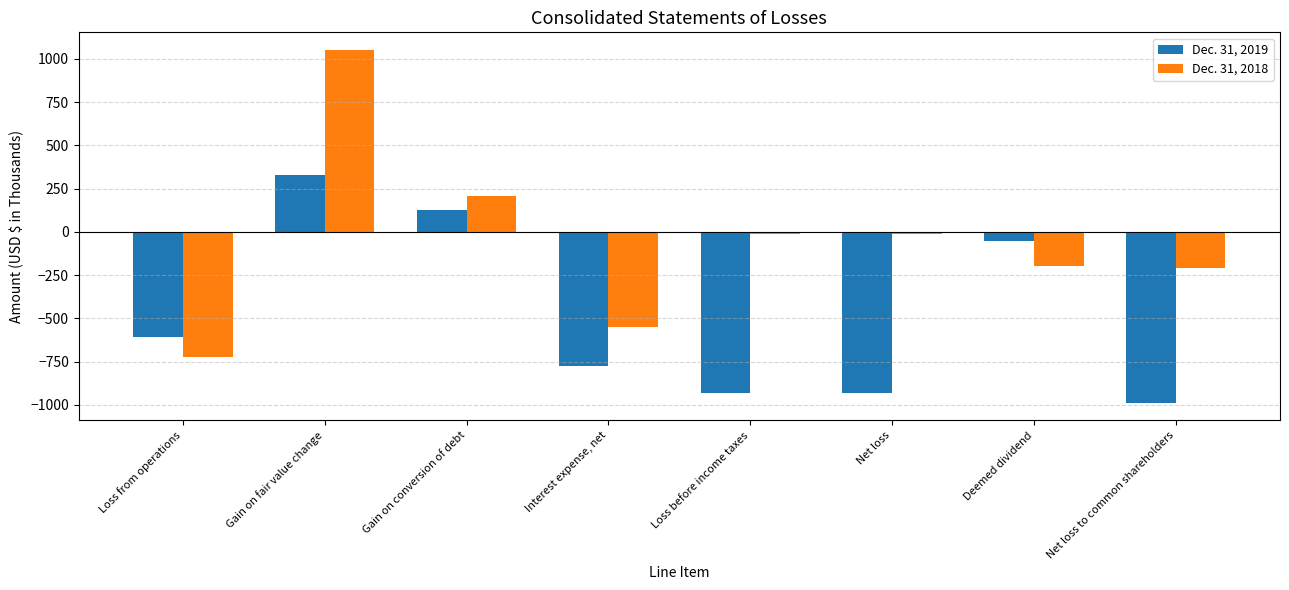

How many values in the Dec. 31, 2019 series exceed -609?

3